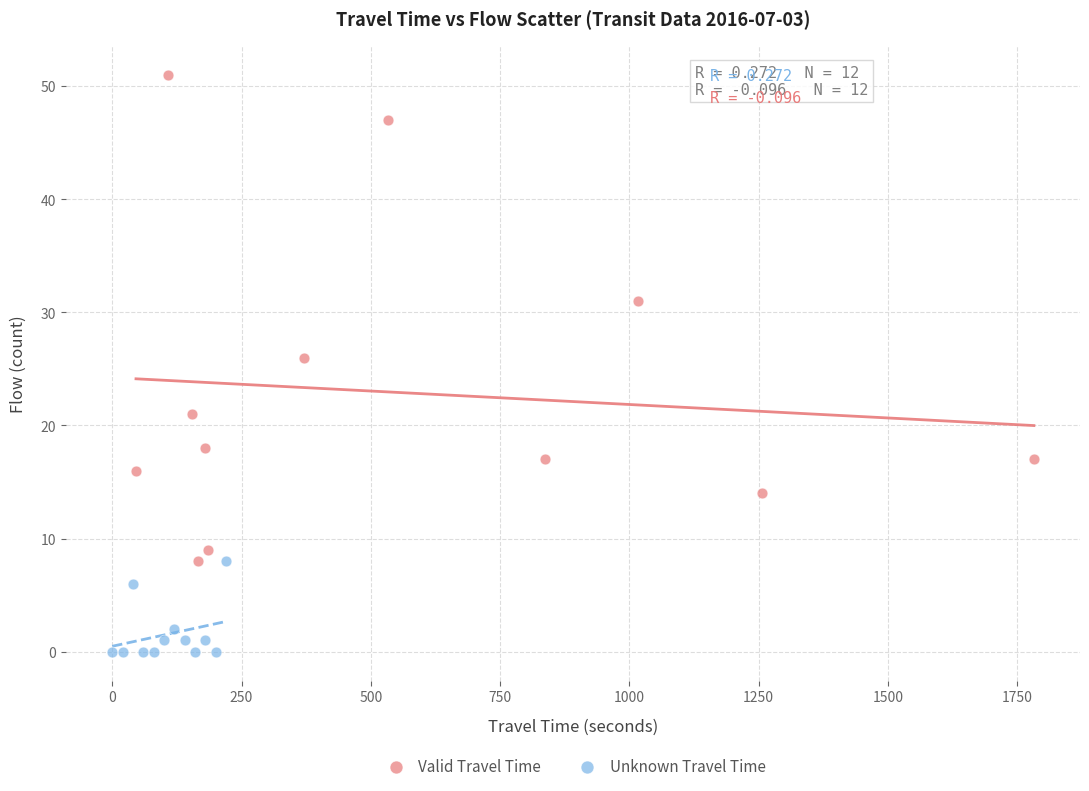

Which series contains the lowest Y value?

Unknown Travel Time